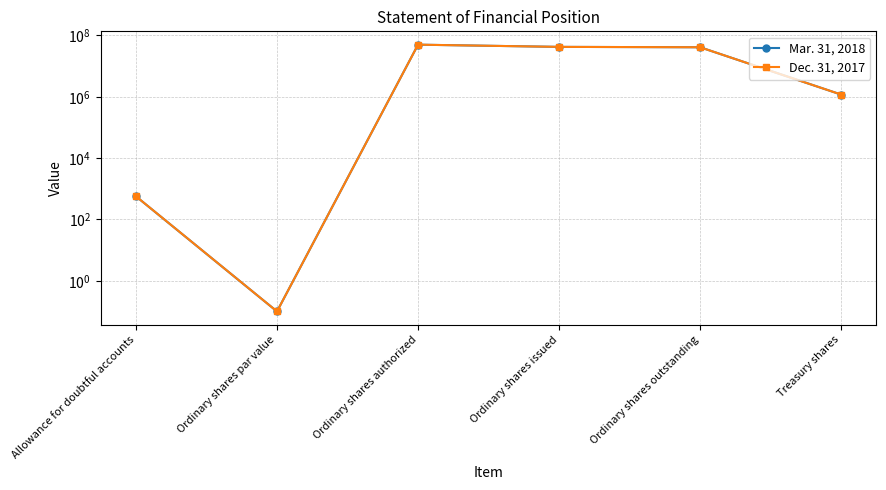

Between Ordinary shares issued and Allowance for doubtful accounts, which is larger?

Ordinary shares issued